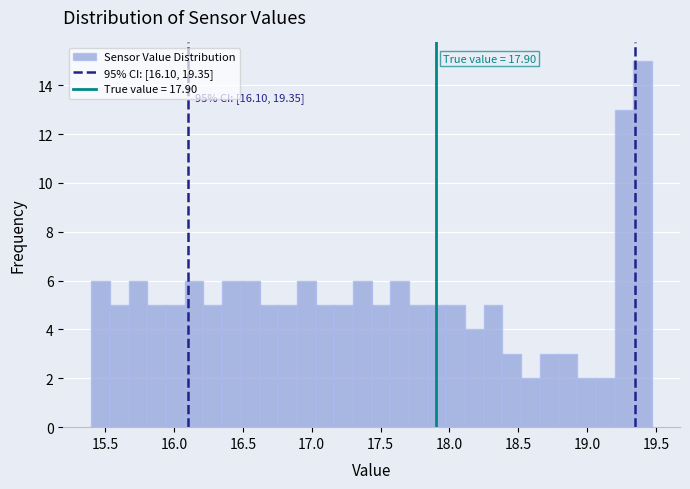

Read against the x-axis, roughly where is the centre of the tallest bar?

19.40